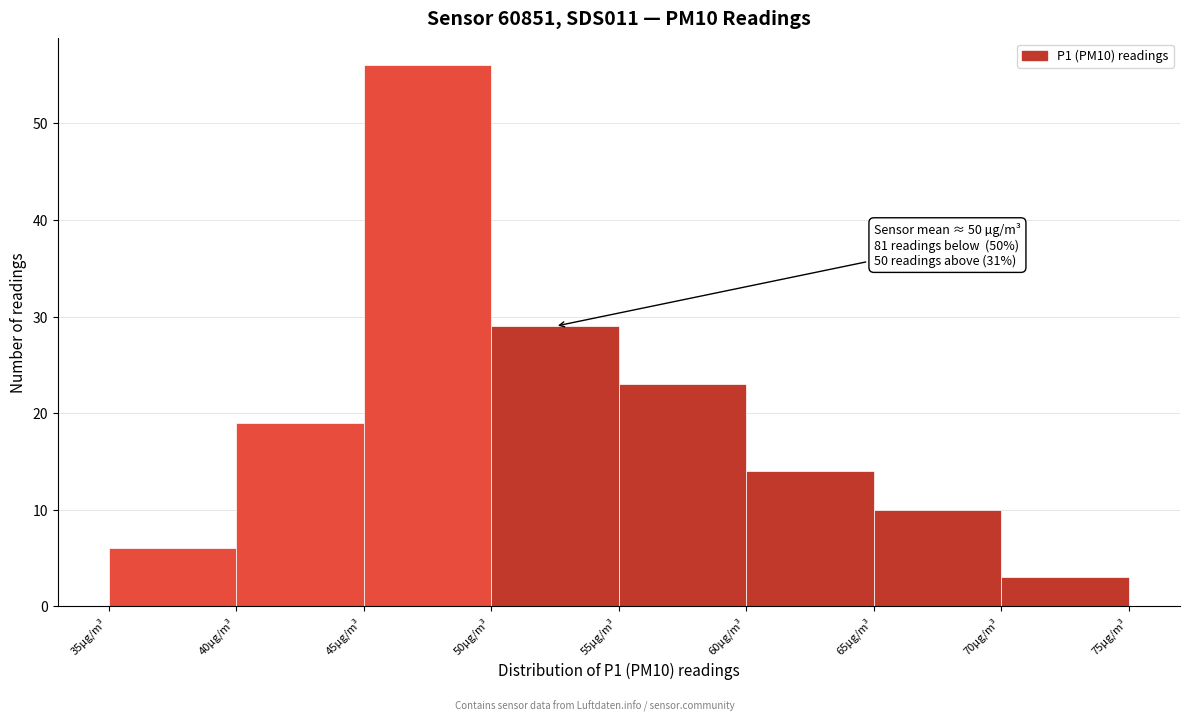

Which range on the x-axis has the tallest bar?

45 to 50